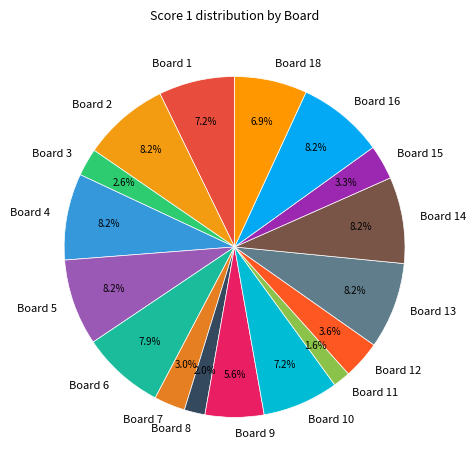

Is it true that Board 10 is 7% of the pie?

True